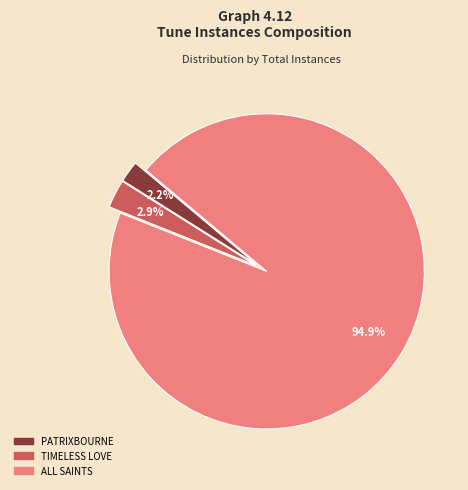

Combined, what portion of the pie is TIMELESS LOVE and ALL SAINTS?

97.8%